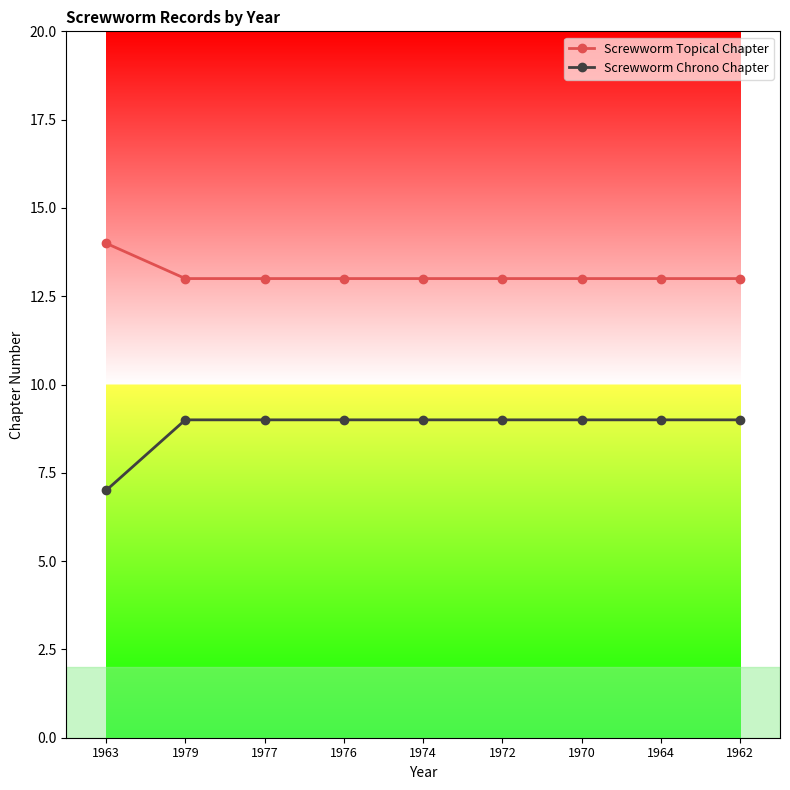

What is the spread (max minus min) of values at 1962?

4